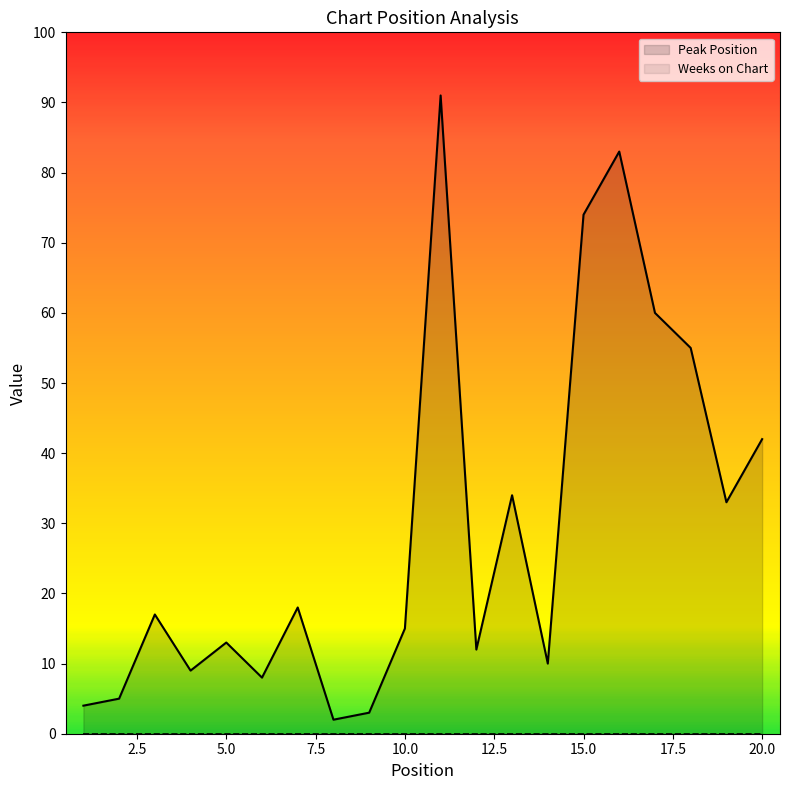

True or false: Peak Position and Weeks on Chart intersect in this chart.

False